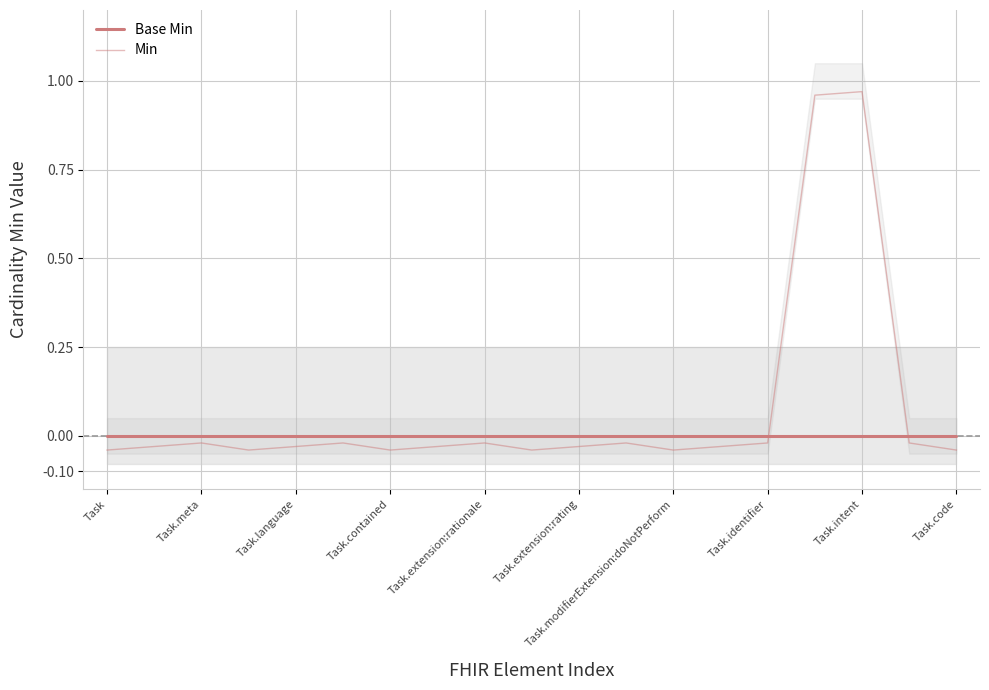

What position from the left is Task.contained?

7